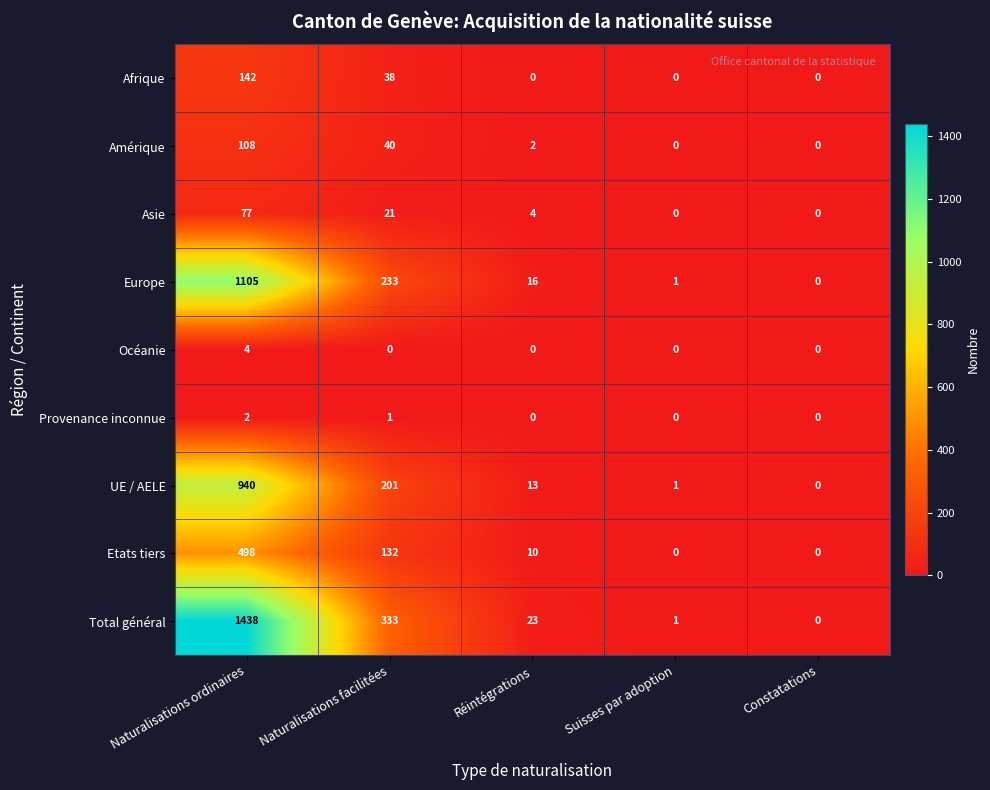

What is the average value of the Amérique series?

30